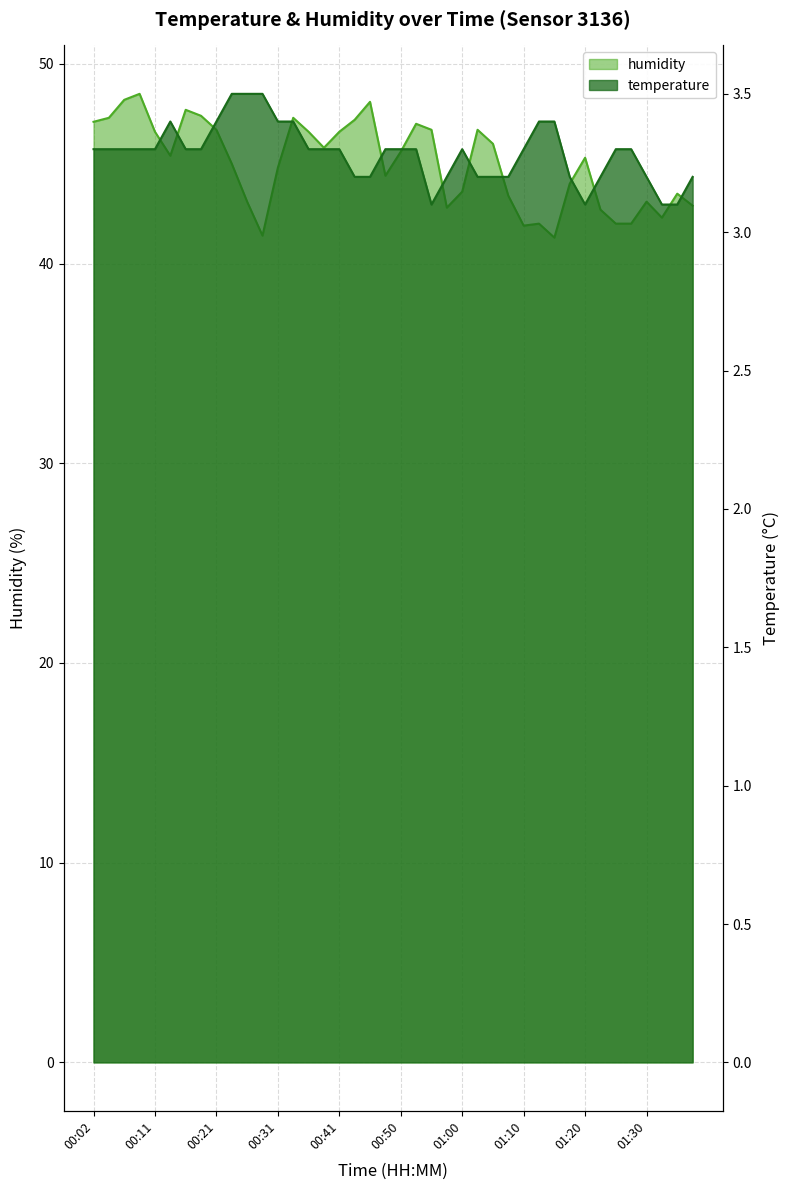

What are all the series names shown in the legend?

temperature, humidity